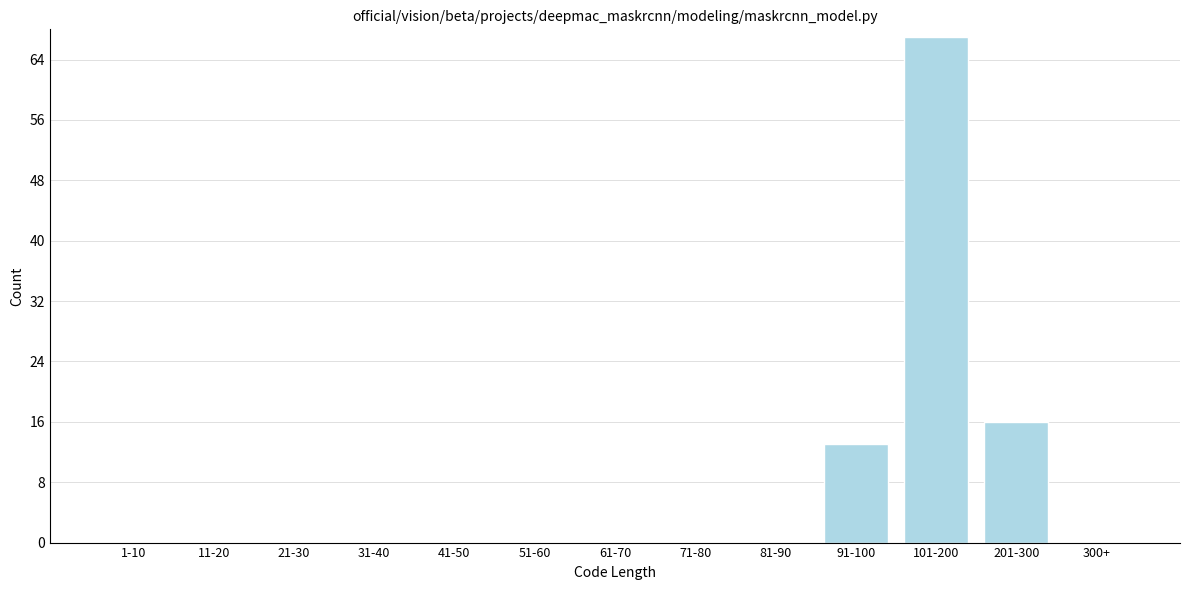

Reading right to left, list all the values displayed in this chart.

300+=0	201-300=16	101-200=67	91-100=13	81-90=0	71-80=0	61-70=0	51-60=0	41-50=0	31-40=0	21-30=0	11-20=0	1-10=0